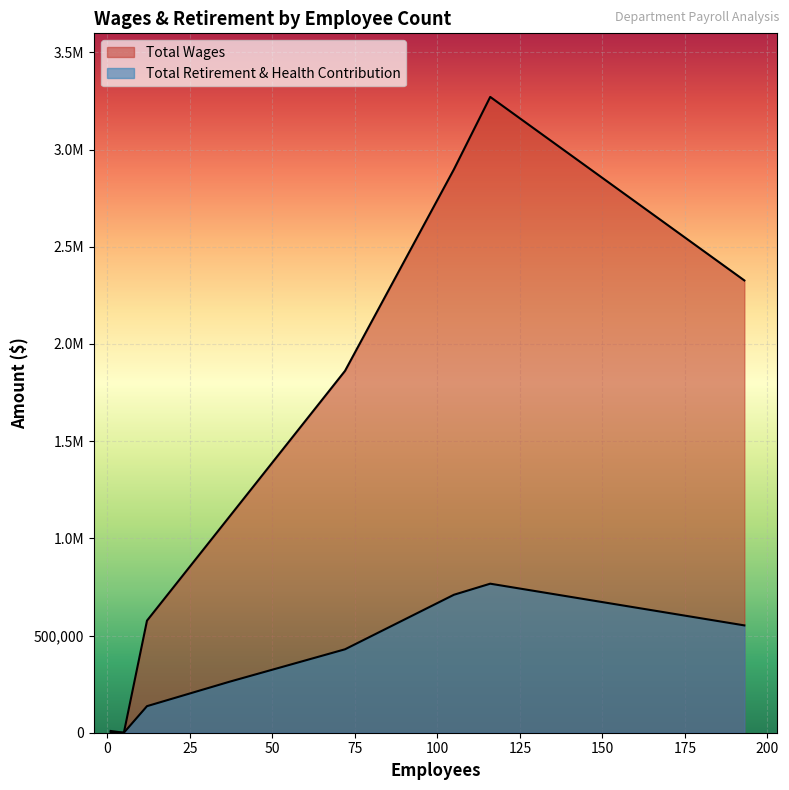

Is it true that Total Wages equals 1861357 at 72?

True